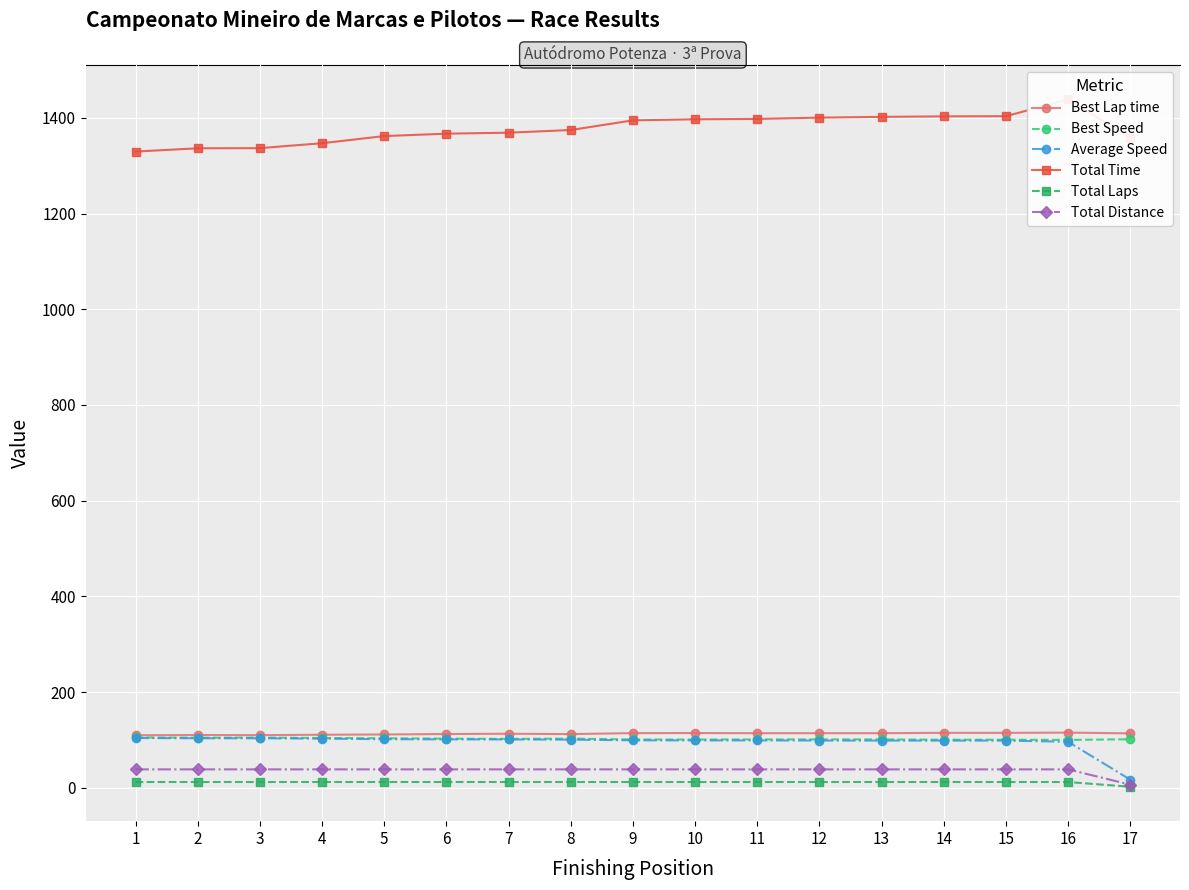

At how many categories does at least one series exceed 235?

17